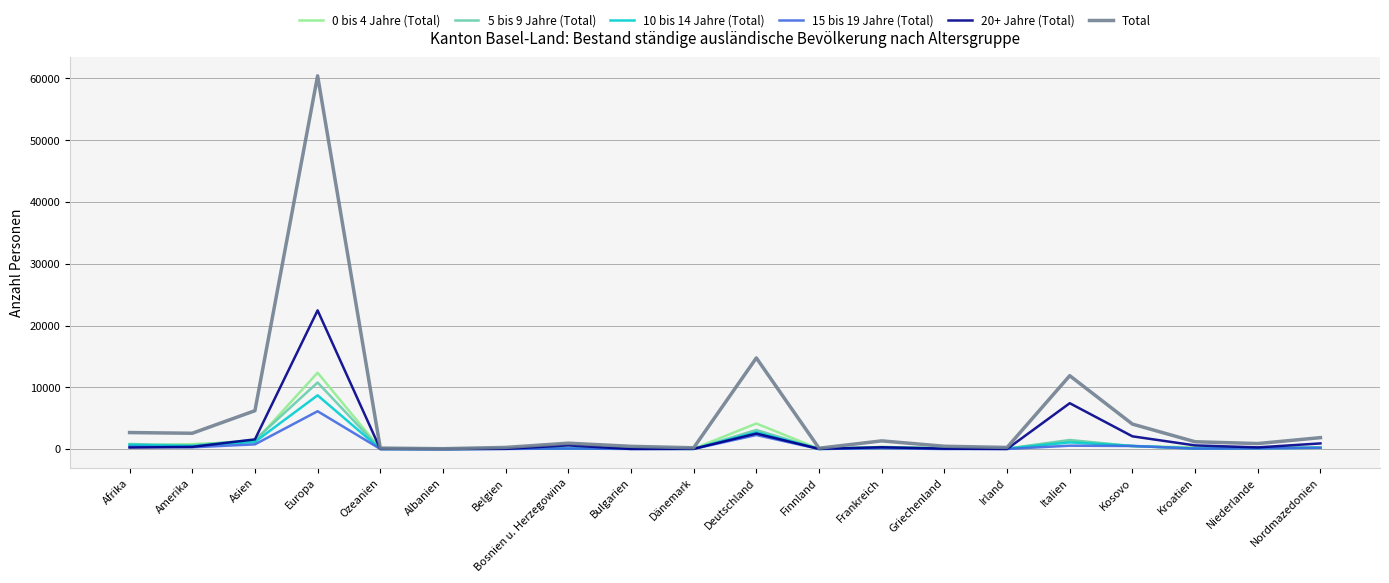

At how many categories does at least one series exceed 19130?

1